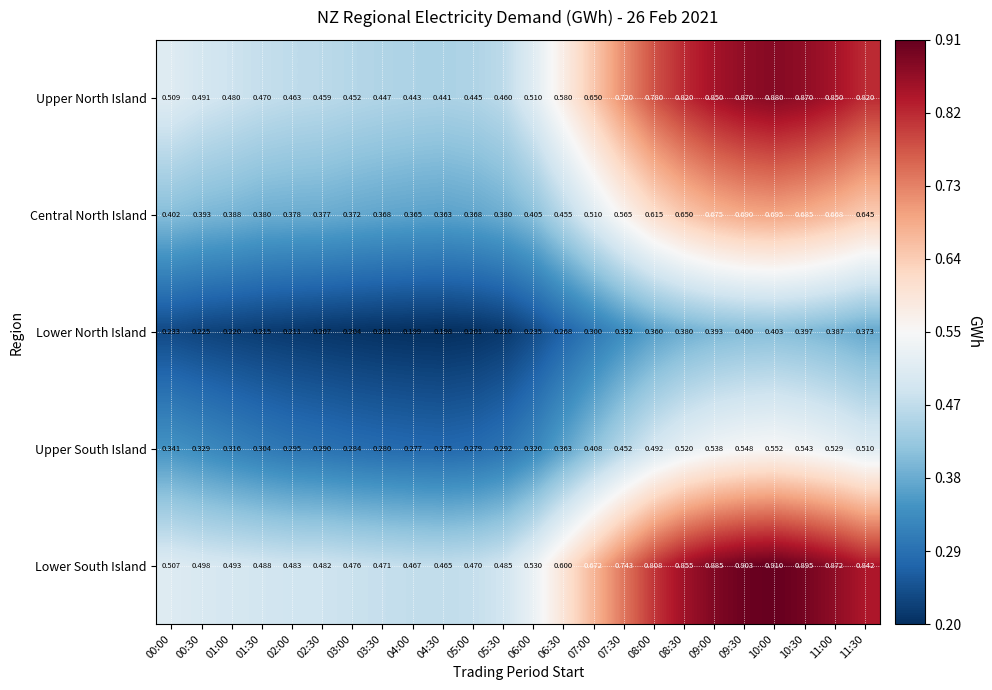

Between 04:00 and 09:00, which series saw the biggest shift?

Lower South Island